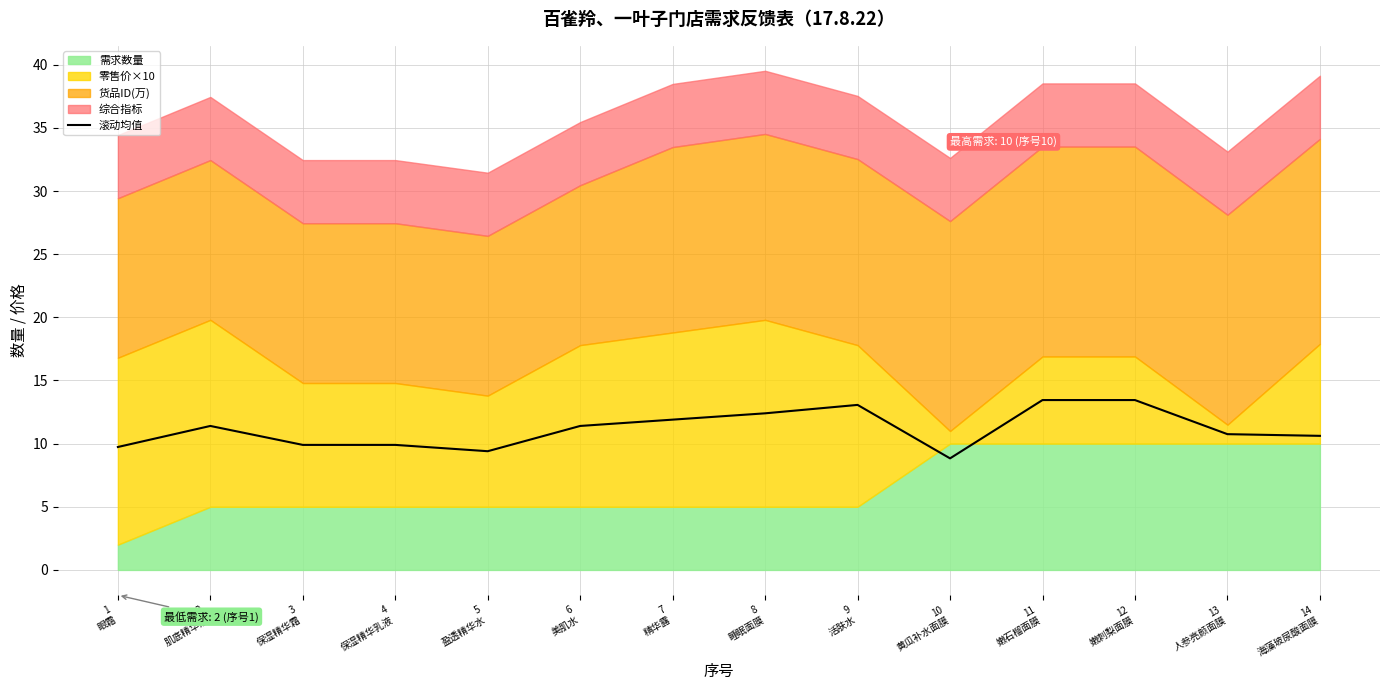

What is the average value?

11.2